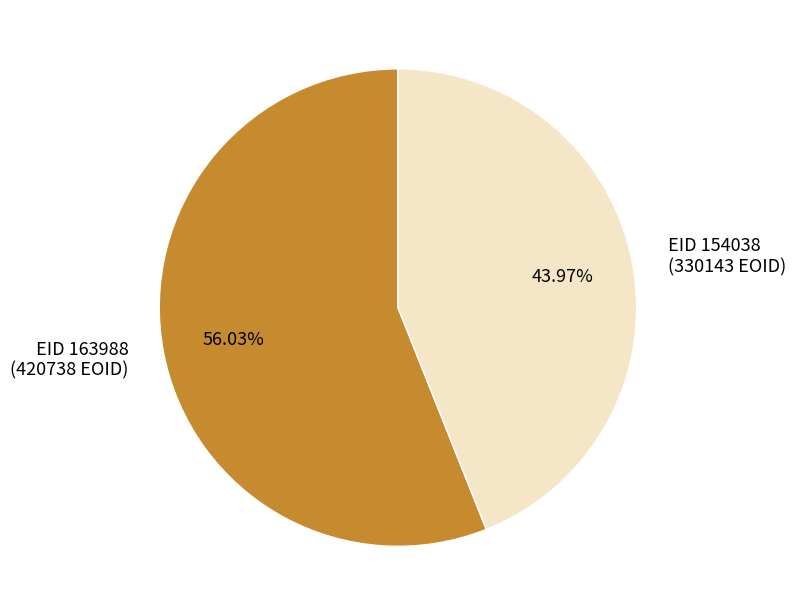

What is the ratio of the value at EID 154038 (330143 EOID) to the value at EID 163988 (420738 EOID)?

0.8